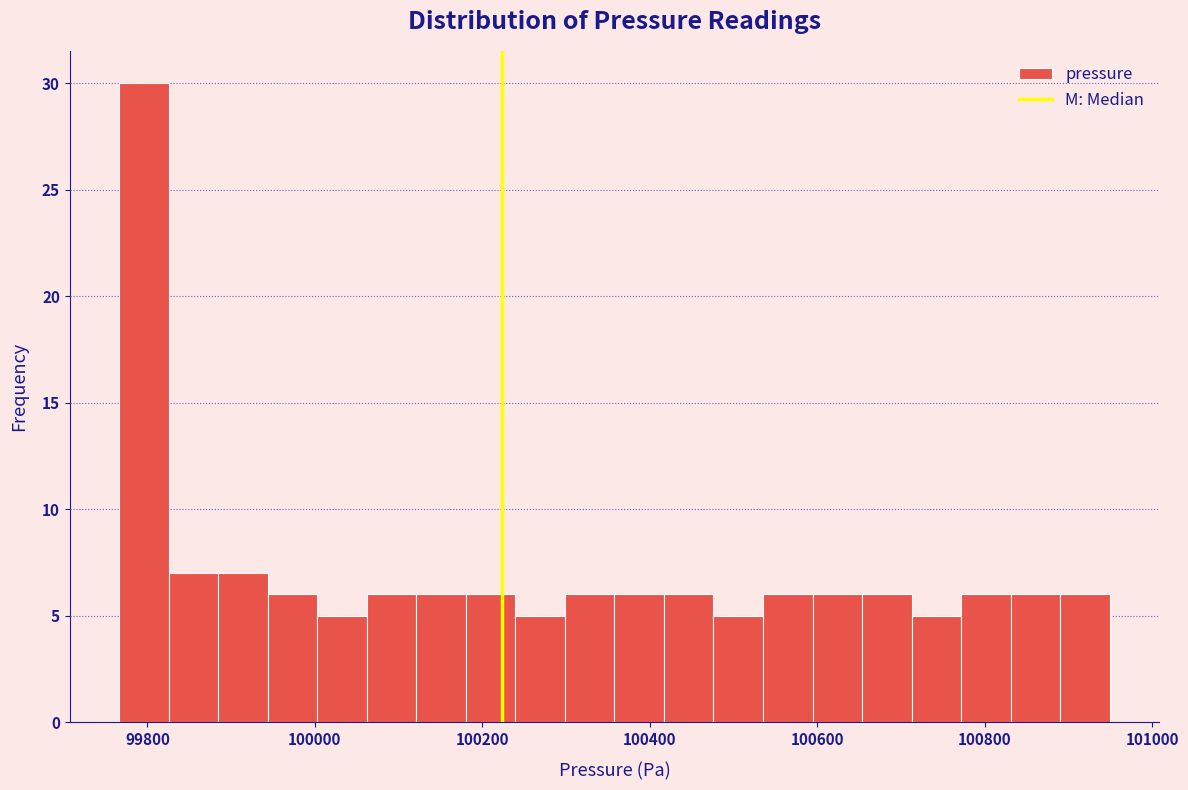

Read against the x-axis, roughly where is the centre of the tallest bar?

99800